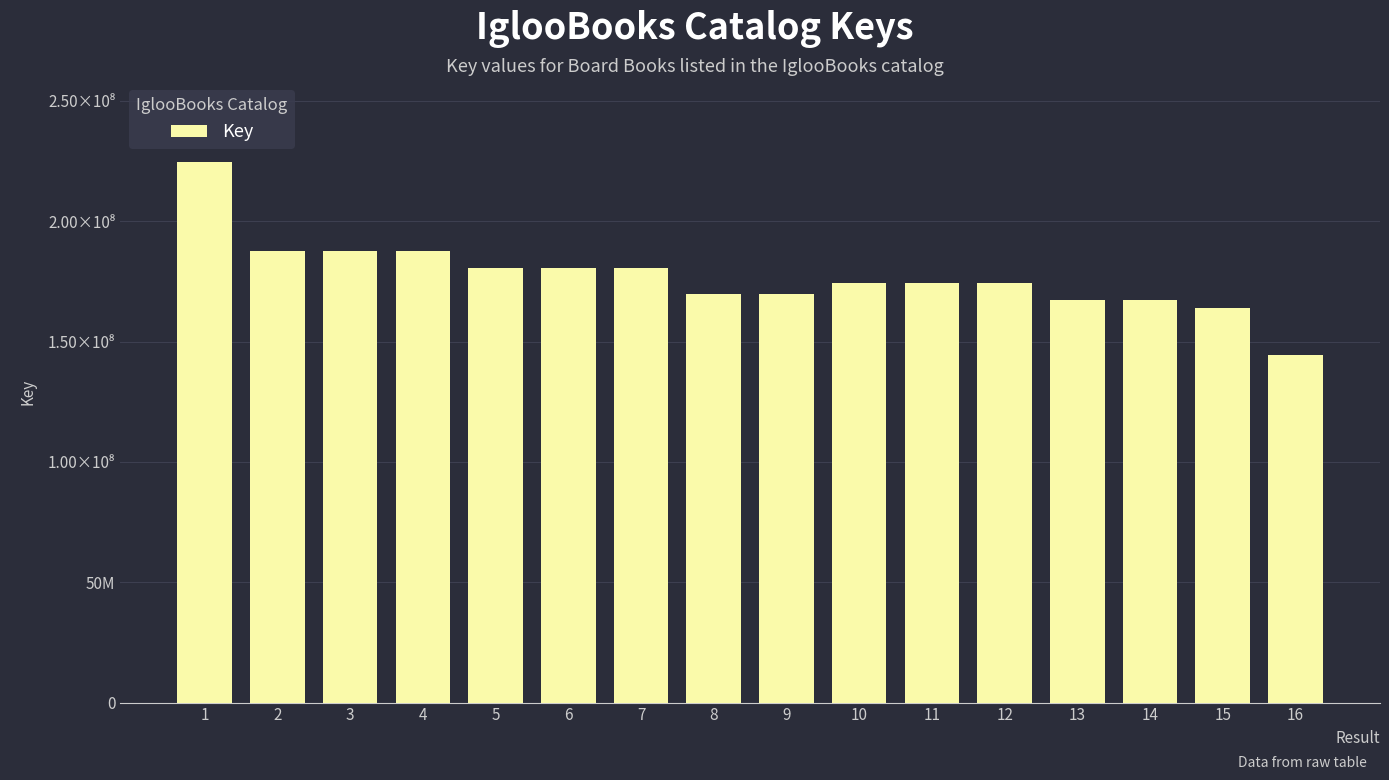

Rank the categories by value from lowest to highest.

16, 15, 13, 14, 9, 8, 10, 11, 12, 6, 5, 7, 2, 4, 3, 1